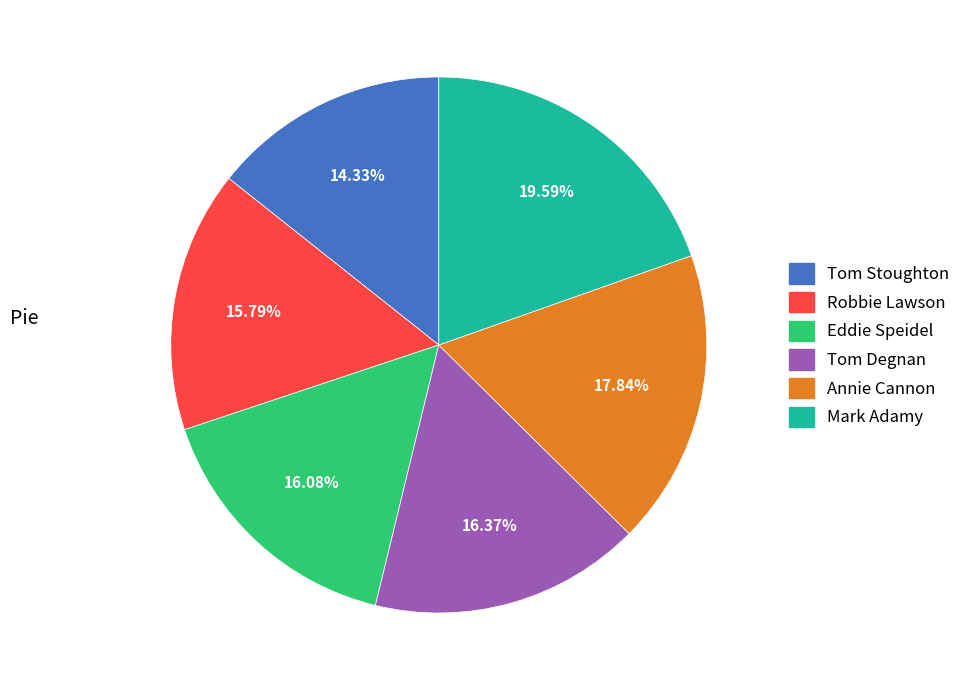

What percentage is the Annie Cannon slice, to the nearest percent?

18%